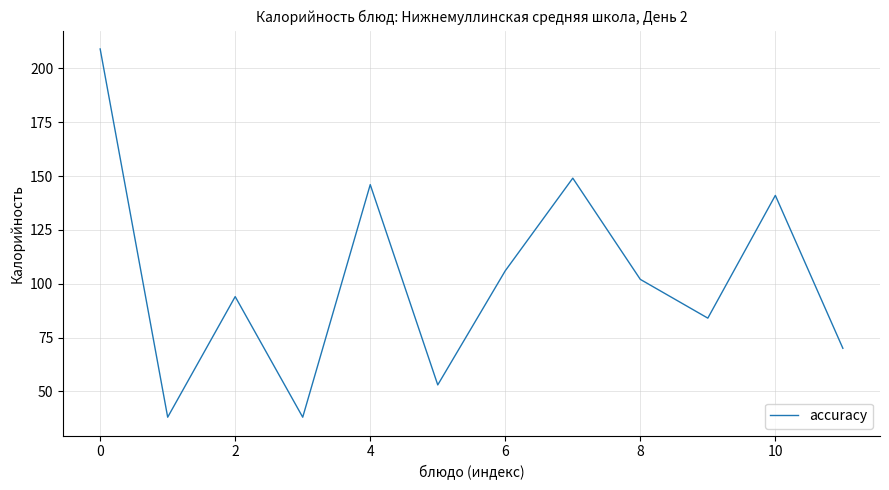

What is the difference between the maximum and minimum values?

171